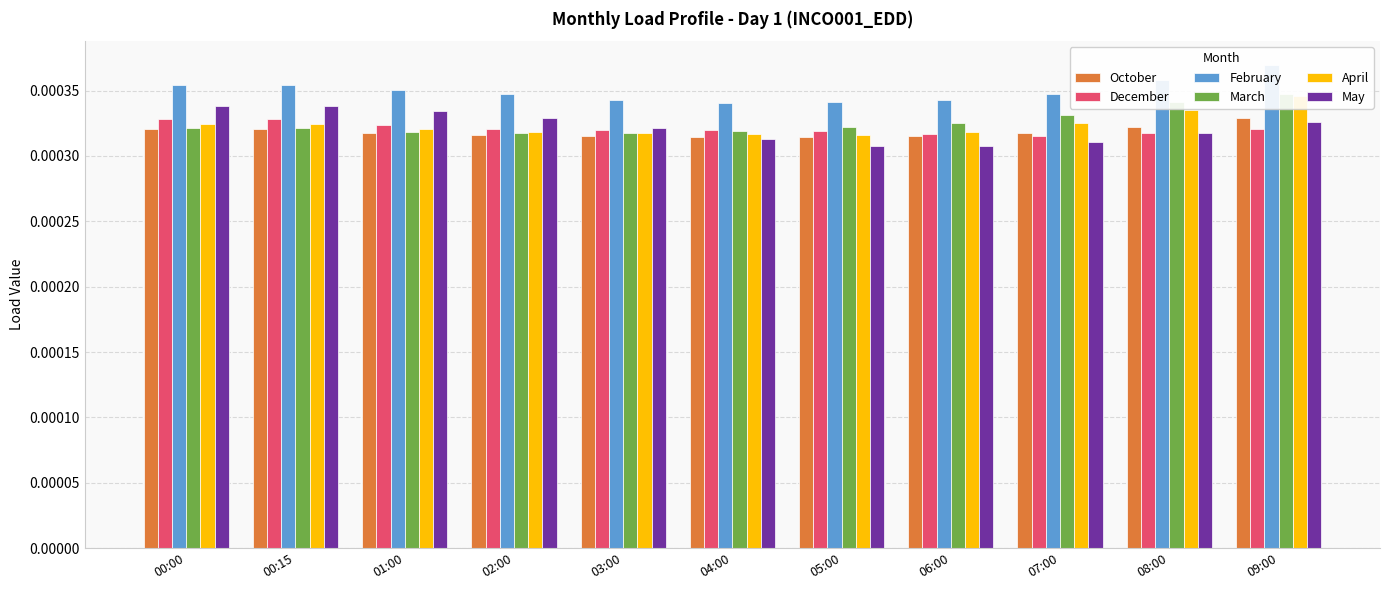

What is the label of the 6th bar from the left?

04:00